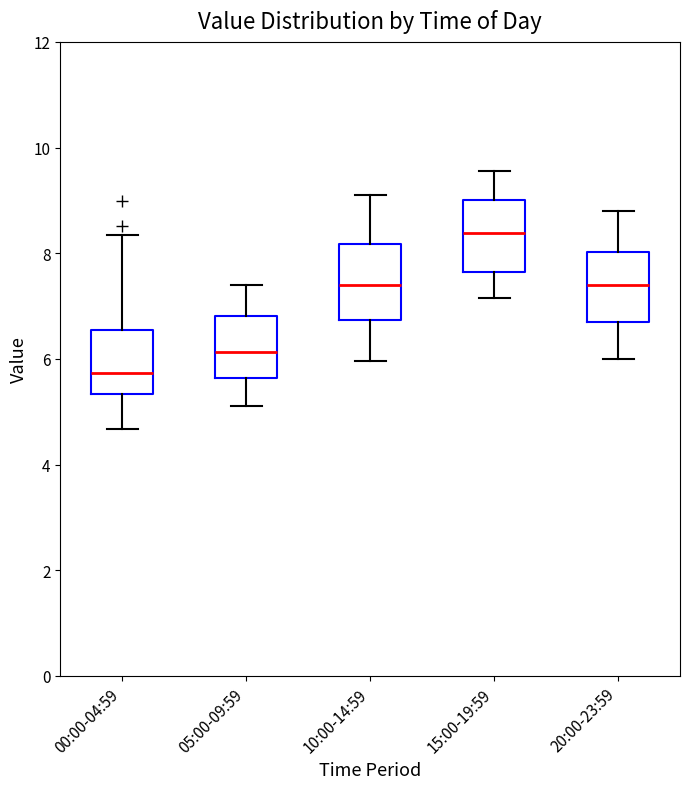

Reading left to right, transcribe this box plot: for each box, give where its median line is, the range the box spans, and where its two whiskers end, as read against the y-axis. The values are not printed on the chart, so give them approximately, as read against the axis.

00:00-04:59: median 5.8, box 5.4 to 6.6, whiskers 4.6 to 8.4
05:00-09:59: median 6.2, box 5.6 to 6.8, whiskers 5.2 to 7.4
10:00-14:59: median 7.4, box 6.8 to 8.2, whiskers 6.0 to 9.2
15:00-19:59: median 8.4, box 7.6 to 9.0, whiskers 7.2 to 9.6
20:00-23:59: median 7.4, box 6.8 to 8.0, whiskers 6.0 to 8.8